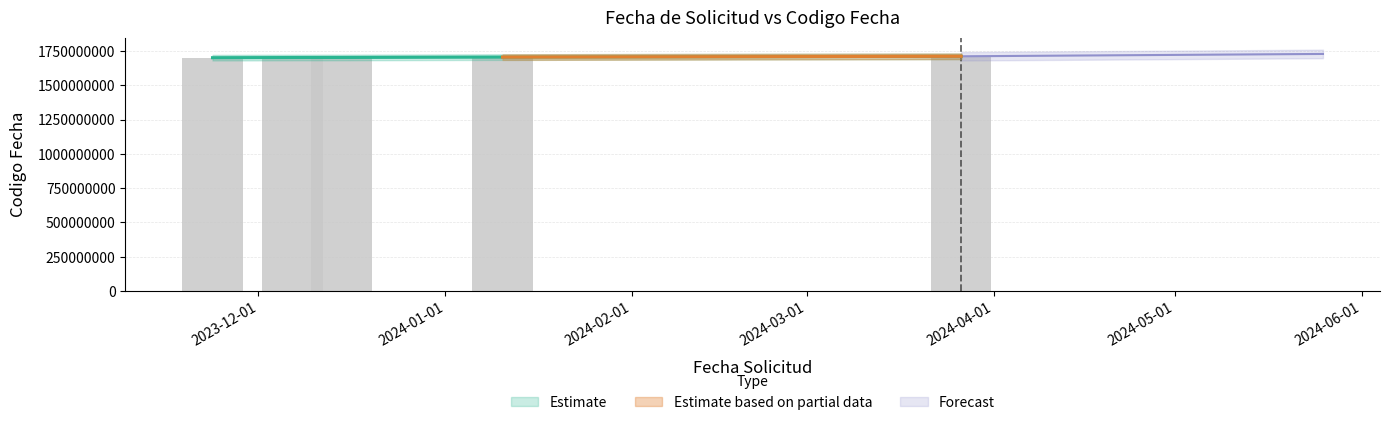

What is the difference between the maximum and minimum values?

10252962